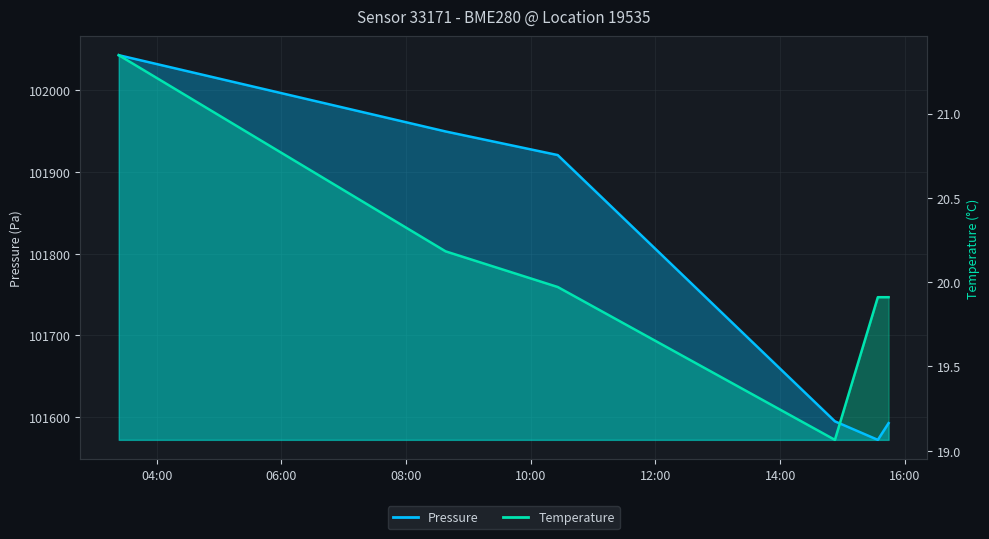

At which label is Pressure closest to 101807?

2023-01-29T10:25:53